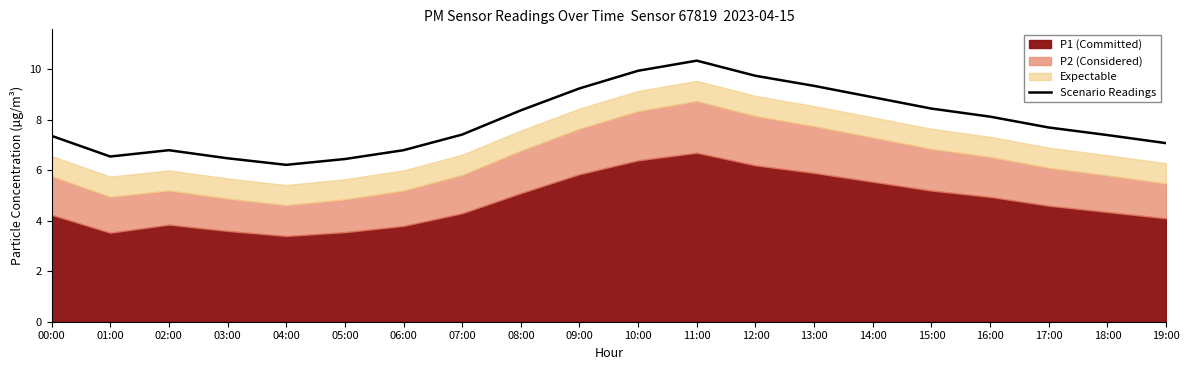

The chart shows a value of 5.7 at 09:00. True or false?

False